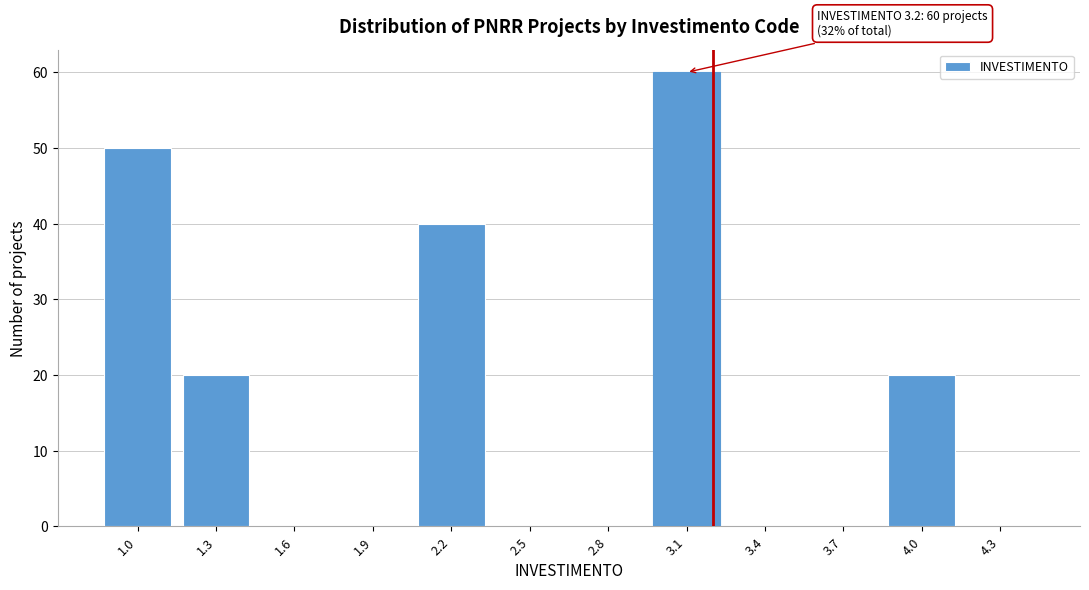

Which range on the x-axis has the tallest bar?

2.95 to 3.25